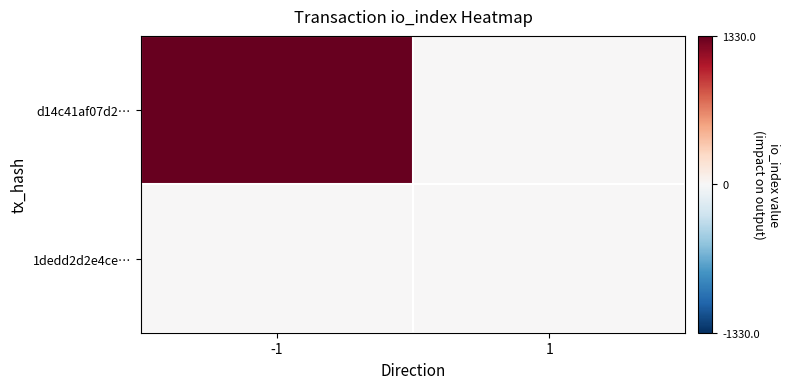

Which series changed the most between -1 and 1?

d14c41af07d2…